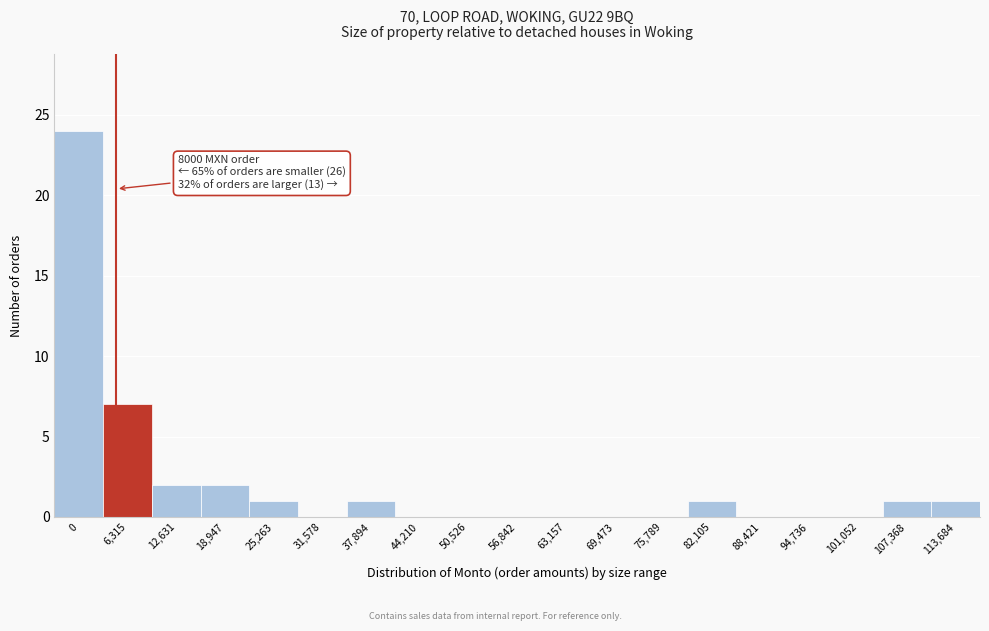

Reading left to right, transcribe all the data shown in this chart.

0=24	6,315=7	12,631=2	18,947=2	25,263=1	31,578=0	37,894=1	44,210=0	50,526=0	56,842=0	63,157=0	69,473=0	75,789=0	82,105=1	88,421=0	94,736=0	101,052=0	107,368=1	113,684=1